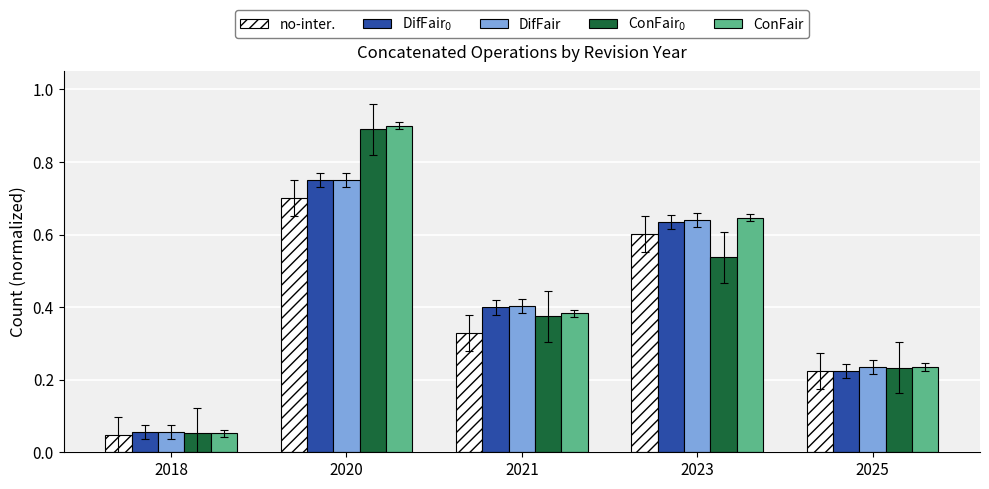

Which series has the largest range (max minus min)?

ConFair